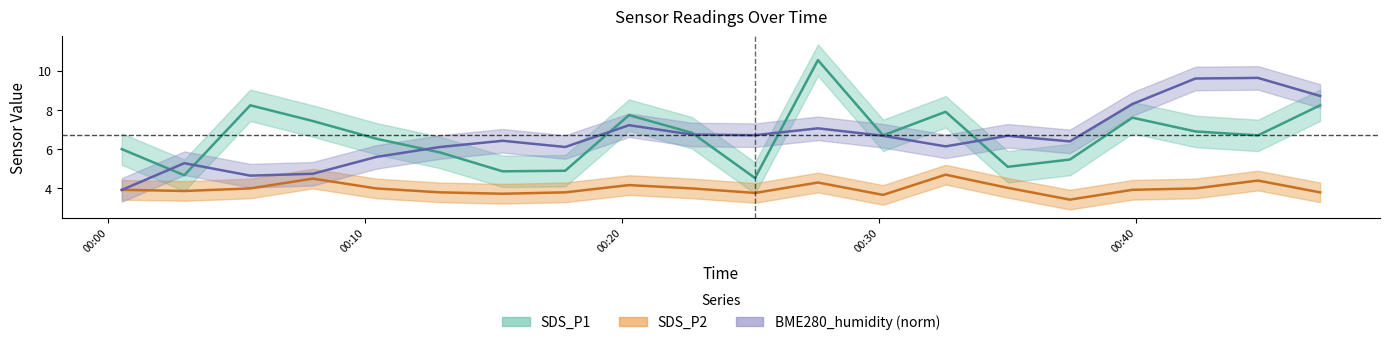

Reading left to right, extract all data points from this chart.

SDS_P1: 6.0	4.7	8.2	7.4	6.5	5.8	4.9	4.9	7.7	6.8	4.5	10.5	6.7	7.9	5.1	5.5	7.6	6.9	6.7	8.2
SDS_P2: 3.9	3.9	4.0	4.5	4.0	3.8	3.7	3.8	4.2	4.0	3.8	4.3	3.7	4.7	4.0	3.4	3.9	4.0	4.4	3.8
BME280_humidity: 3.9	5.3	4.7	4.7	5.6	6.1	6.4	6.1	7.2	6.7	6.7	7.1	6.7	6.1	6.7	6.4	8.3	9.6	9.6	8.7